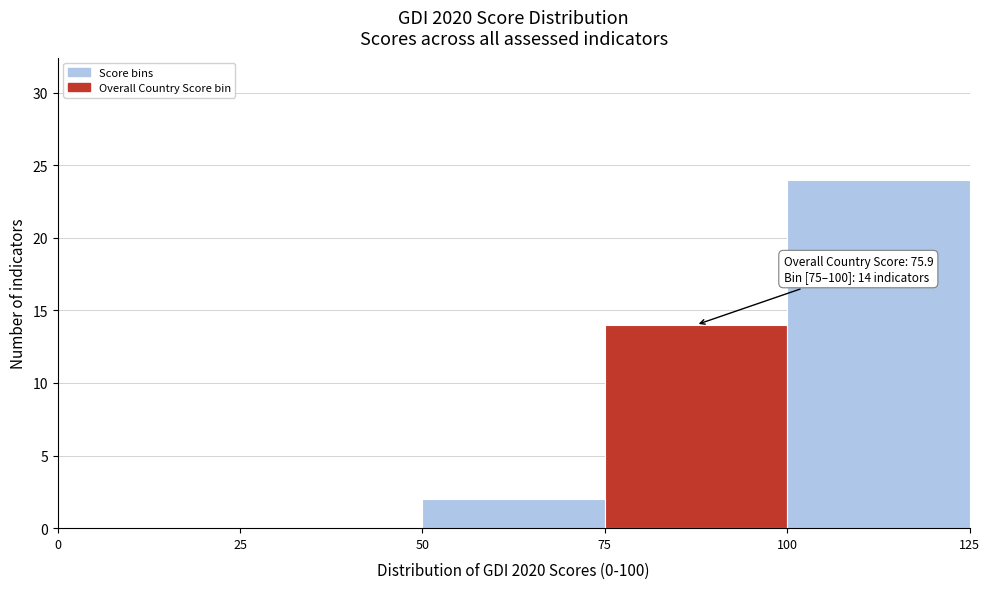

Which range on the x-axis has the tallest bar?

100 to 125